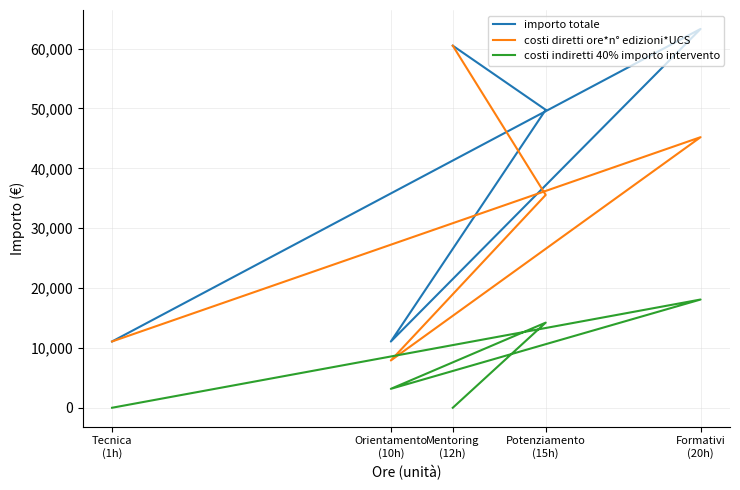

List the series in order of their overall mean, lowest first.

costi indiretti 40% importo intervento, costi diretti ore*n° edizioni*UCS, importo totale